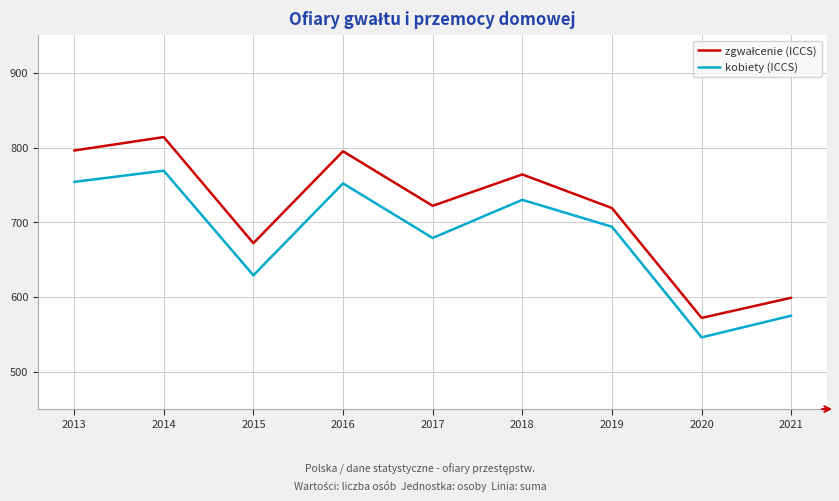

The kobiety (ICCS) series shows 694 at 2019. True or false?

True